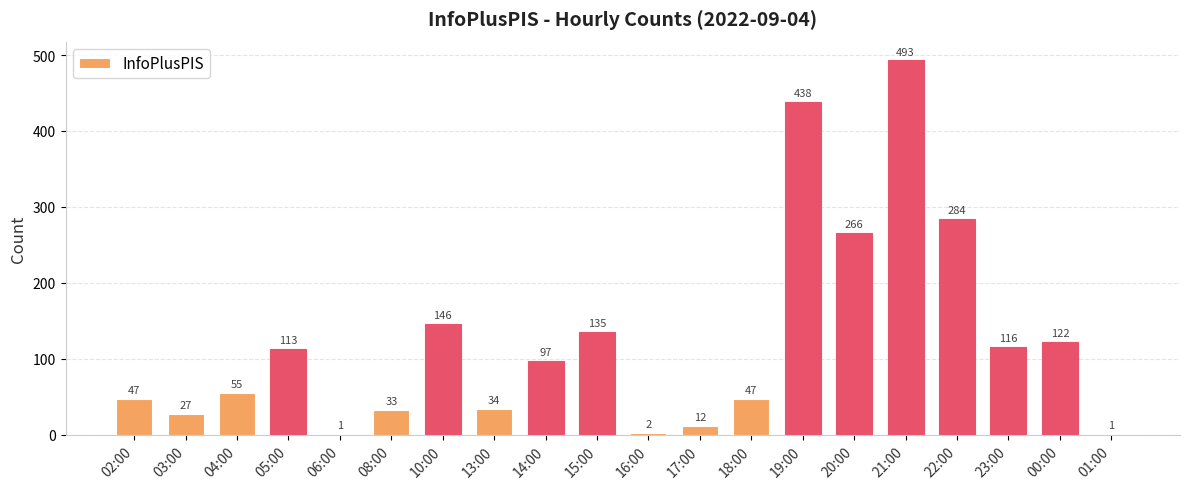

What is the greatest value displayed?

493